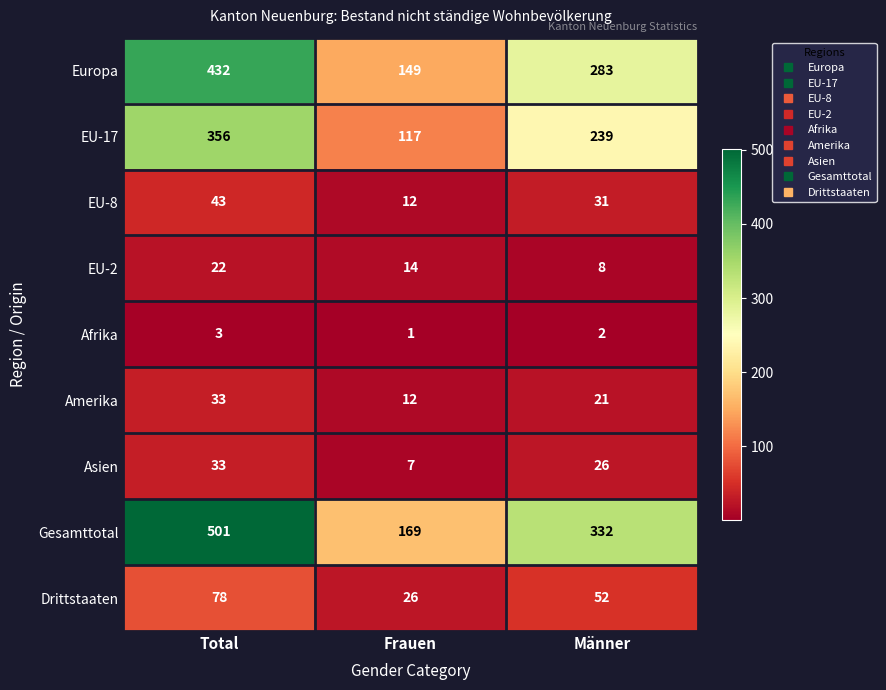

At which label is Gesamttotal closest to 335?

Männer